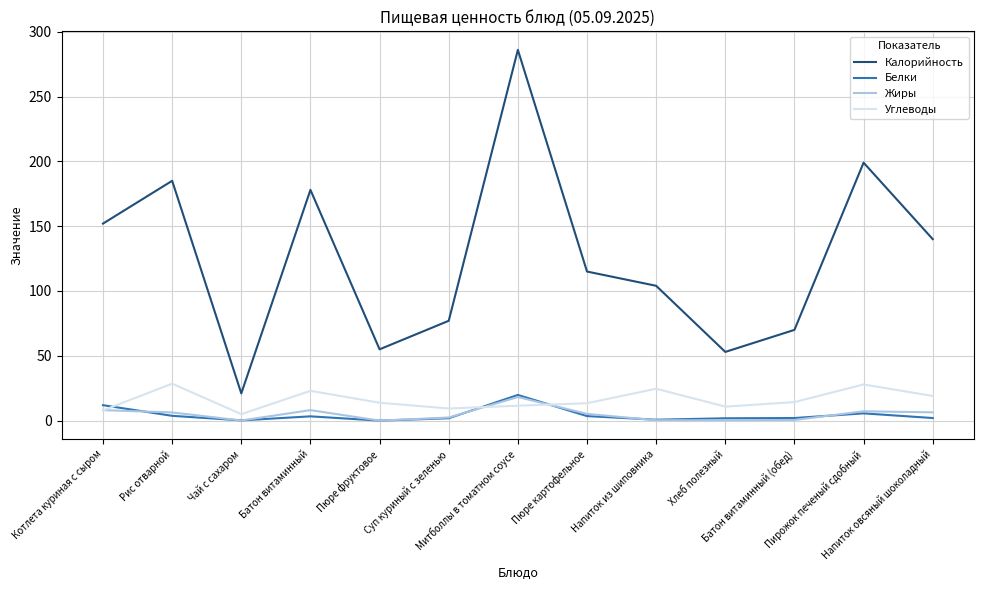

Read the Жиры value at Батон витаминный.

8.1